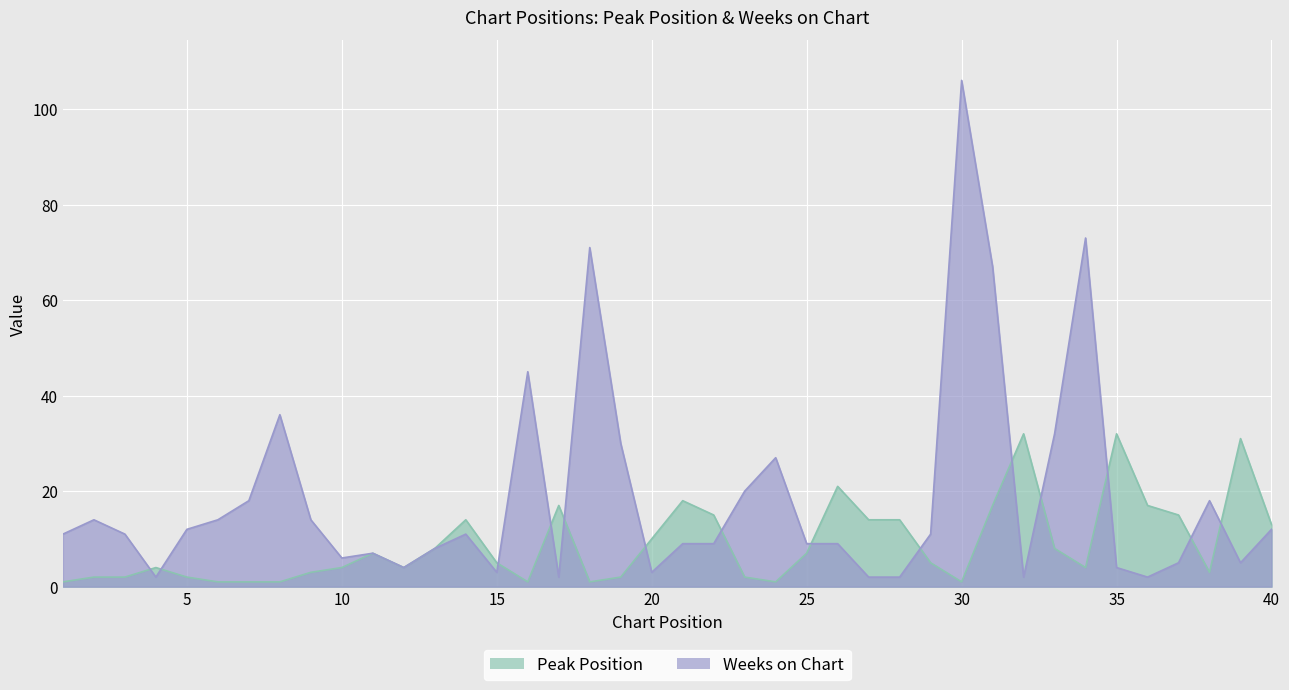

Count the number of categories in the chart.

40